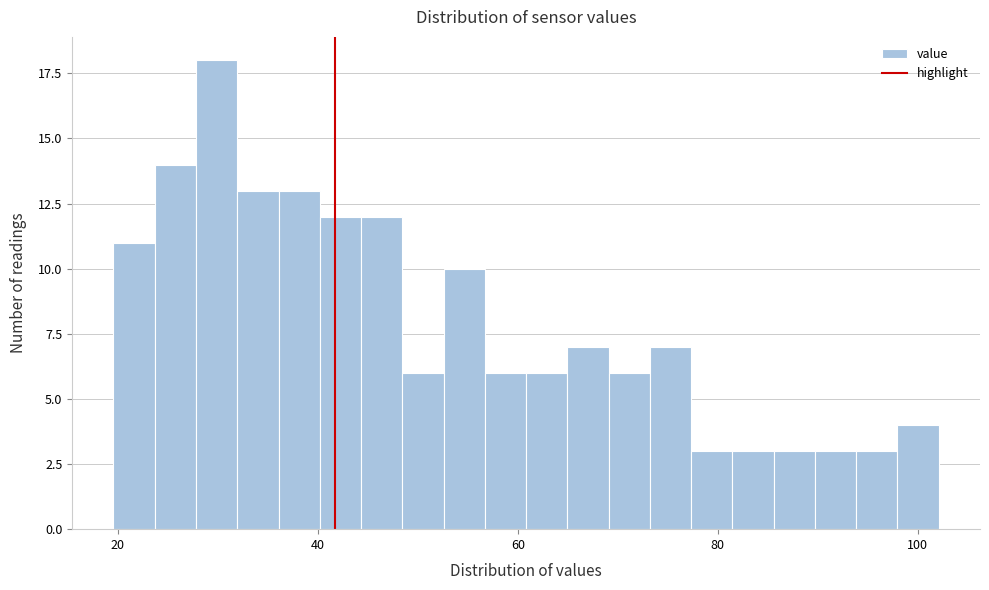

Read against the x-axis, roughly where is the centre of the tallest bar?

30